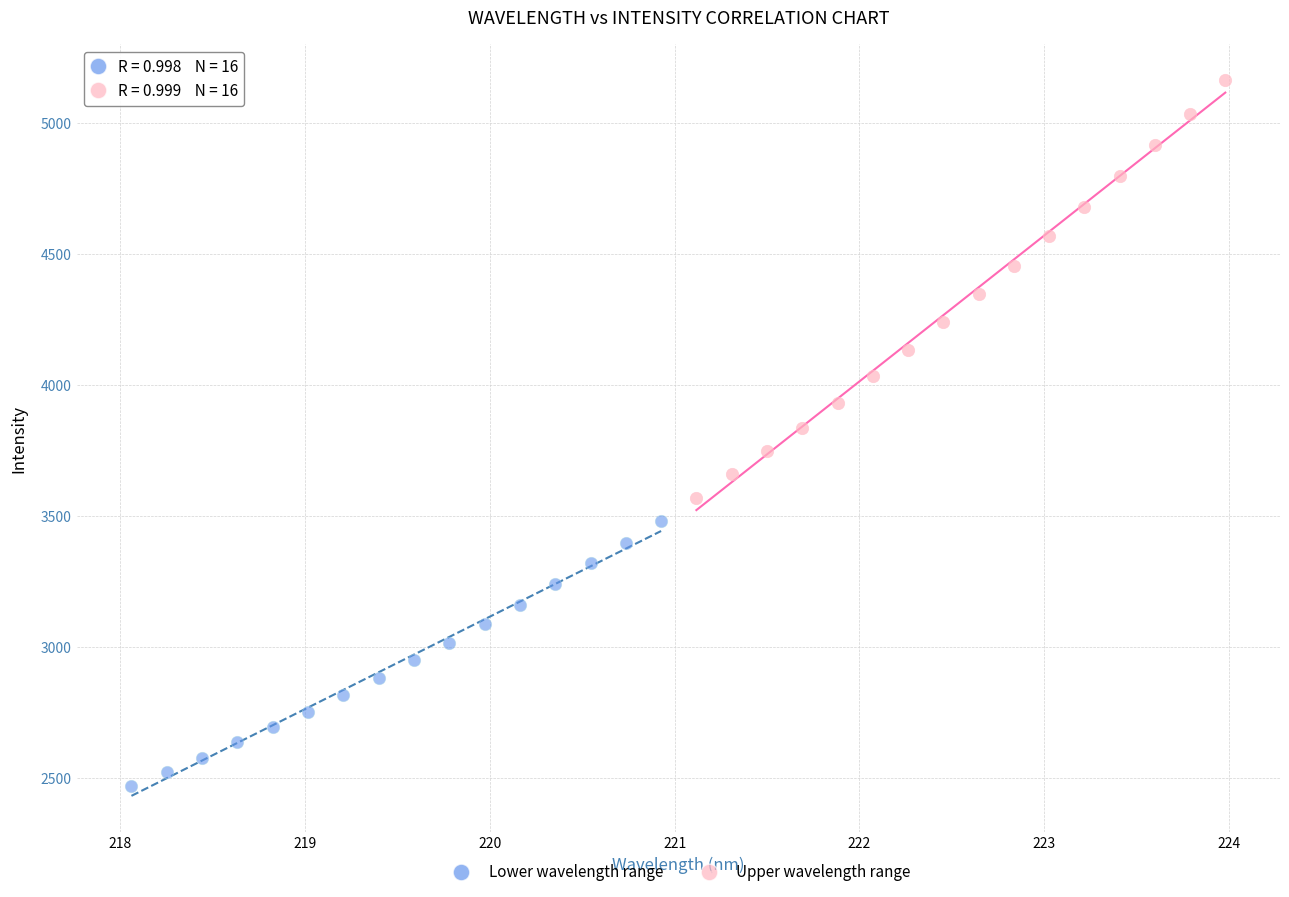

Which series reaches the maximum Y coordinate?

Upper wavelength range